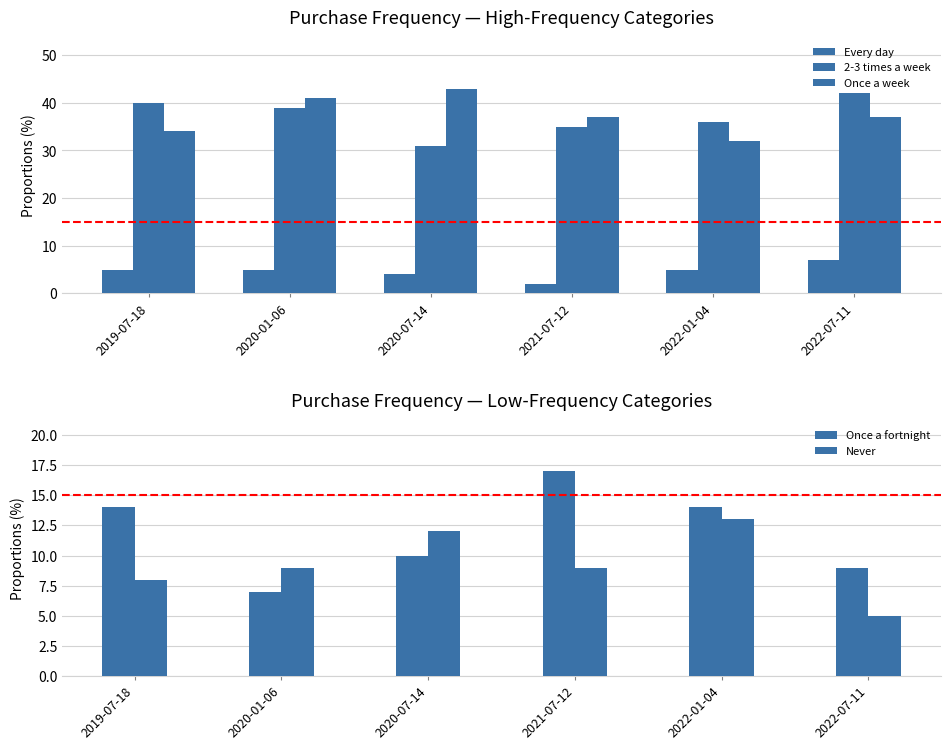

At 2021-07-12, list the series in order from largest to smallest.

Once a week, 2-3 times a week, Once a fortnight, Never, Every day